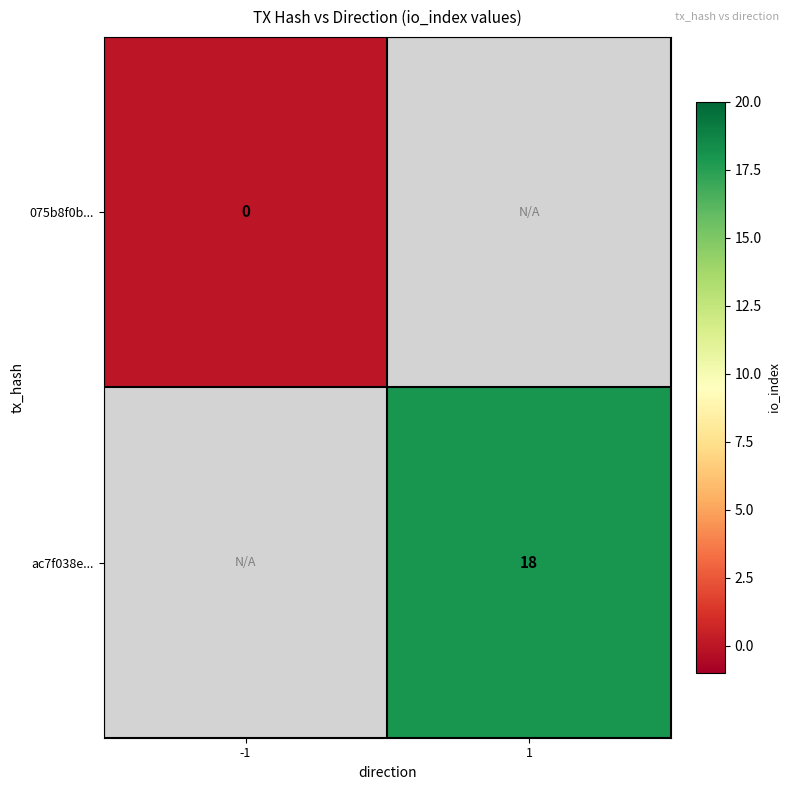

The value of ac7f038e... at 1 is 10. True or false?

False